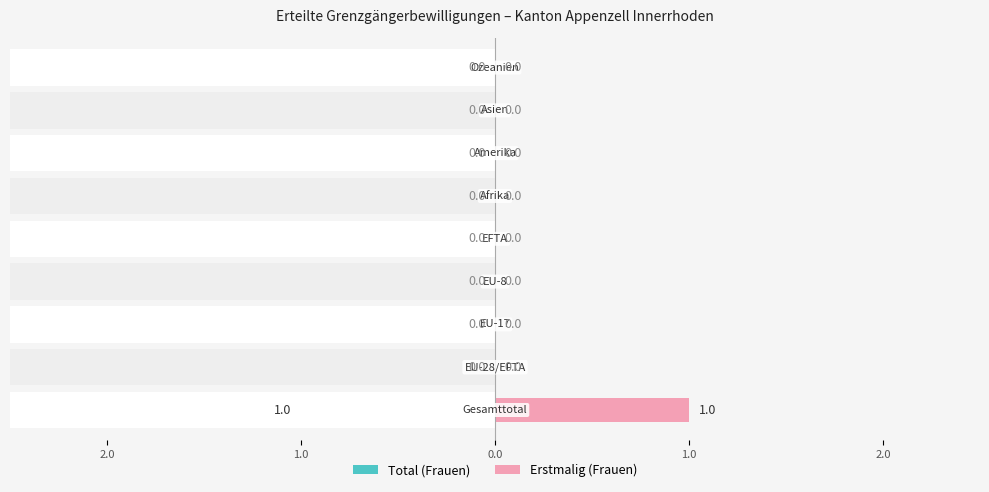

What are all the series names shown in the legend?

Total (Frauen), Erstmalig (Frauen)